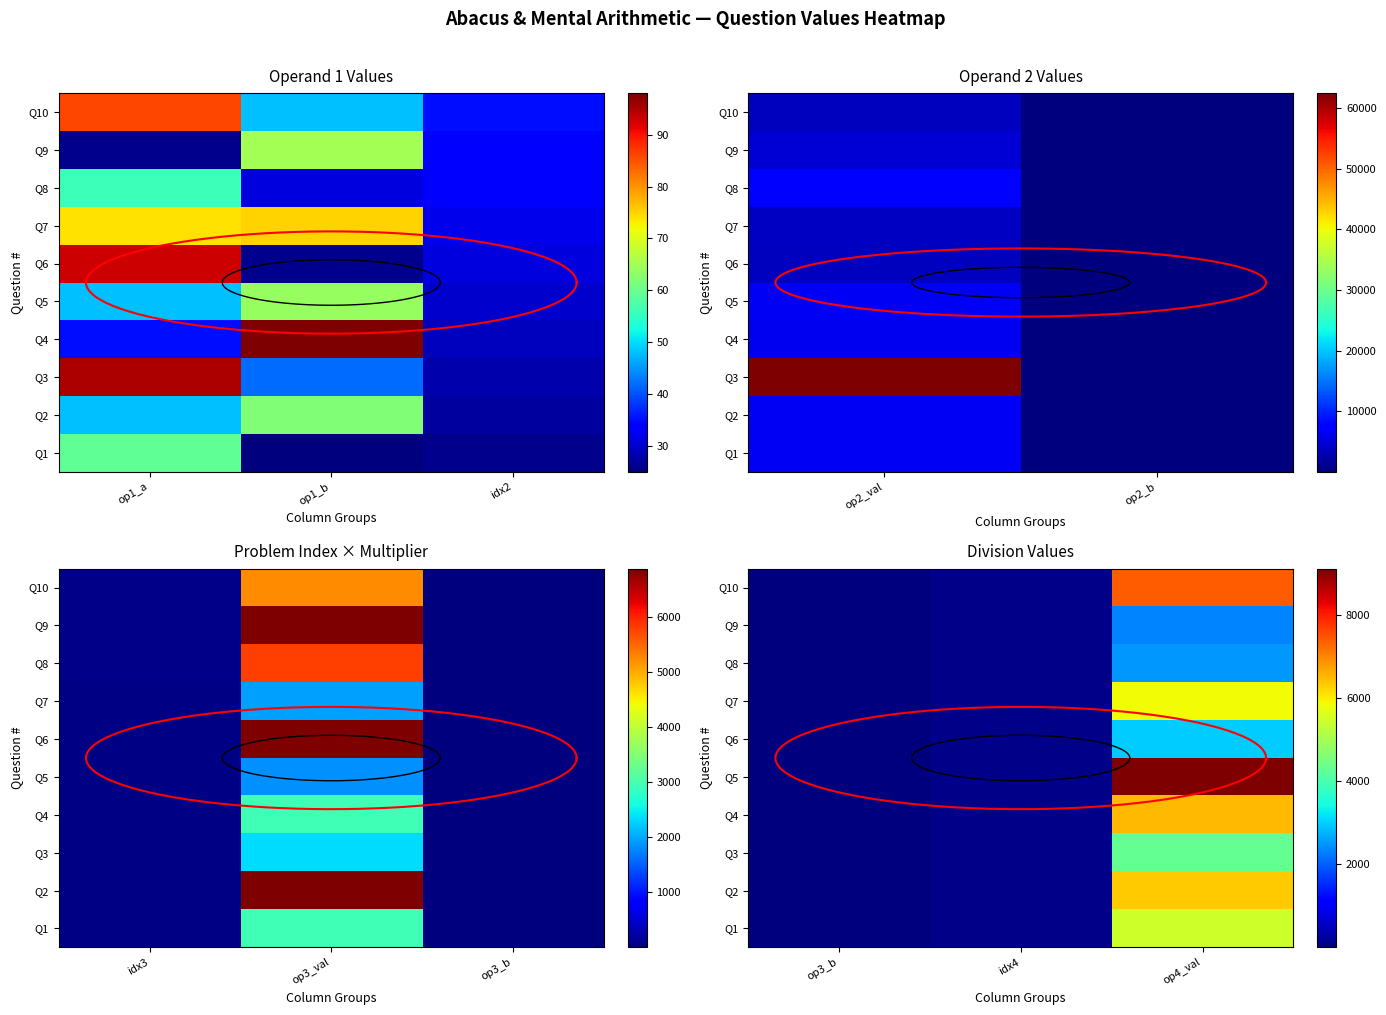

At how many categories does at least one series exceed 40196?

1